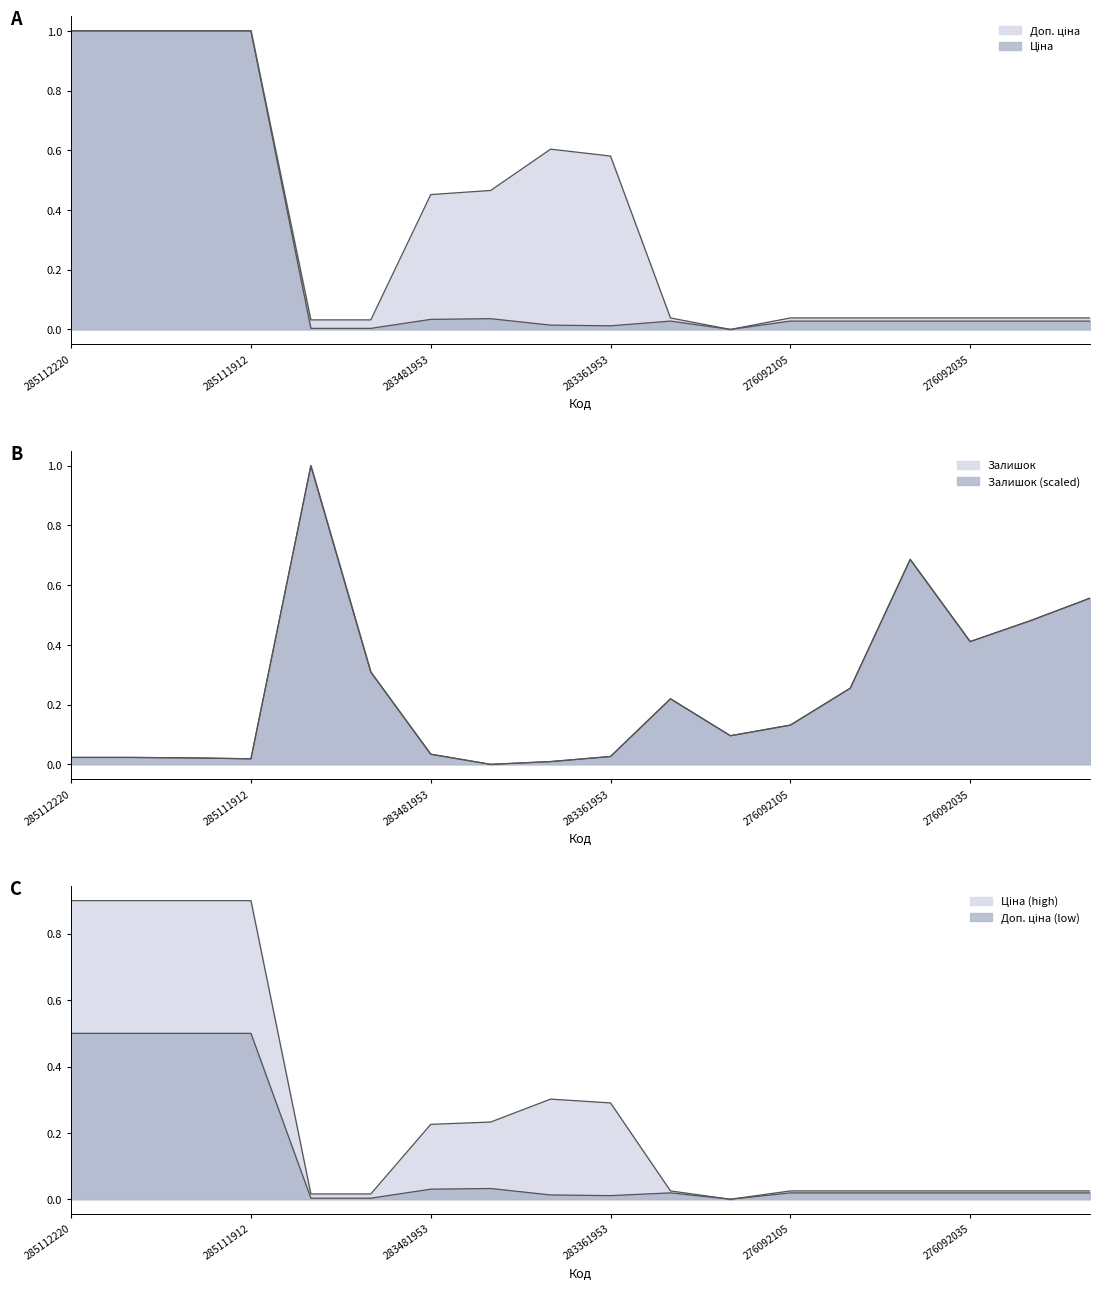

What position from the left is 276092108?

11